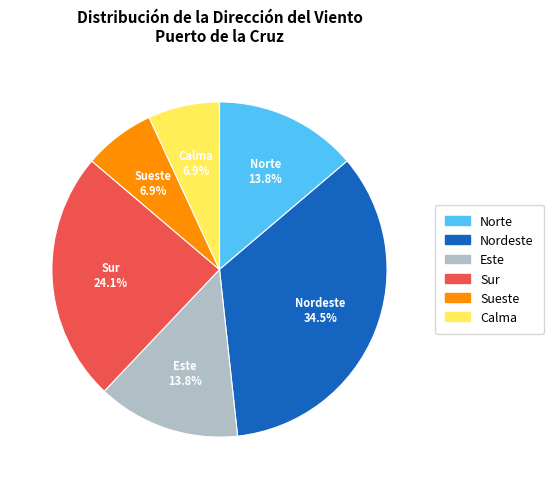

To the nearest percent, what is the combined percentage of Calma and Sur?

31%